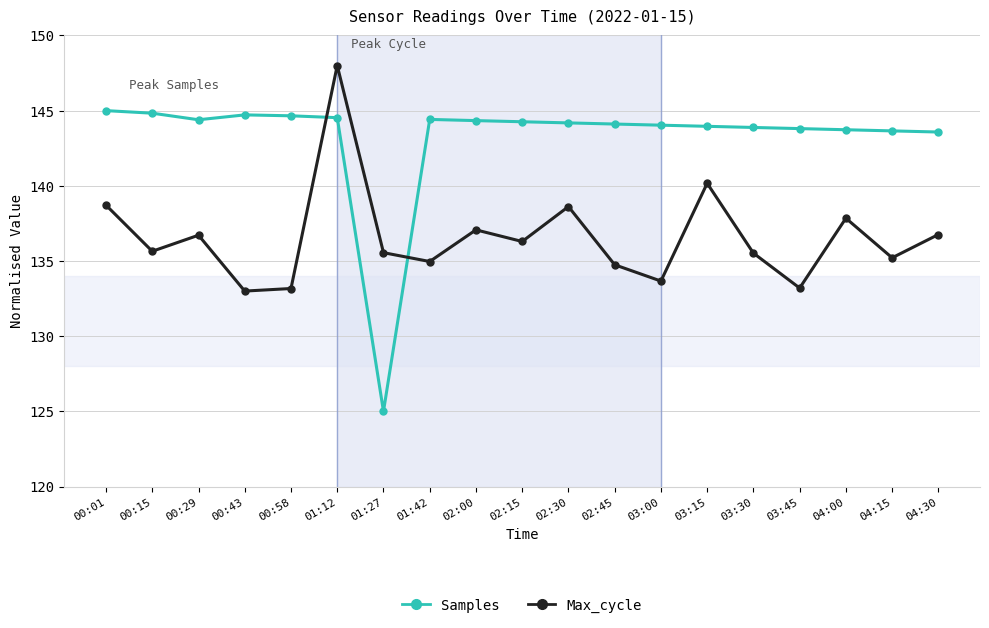

What is the average value of the Samples series?

143.2